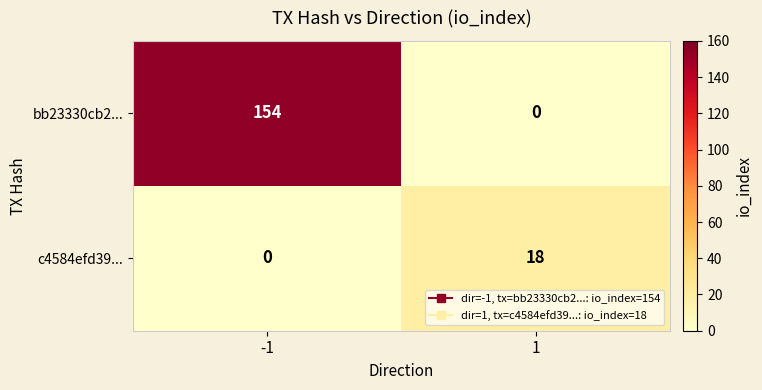

The value of c4584efd39... at -1 is 0. True or false?

True